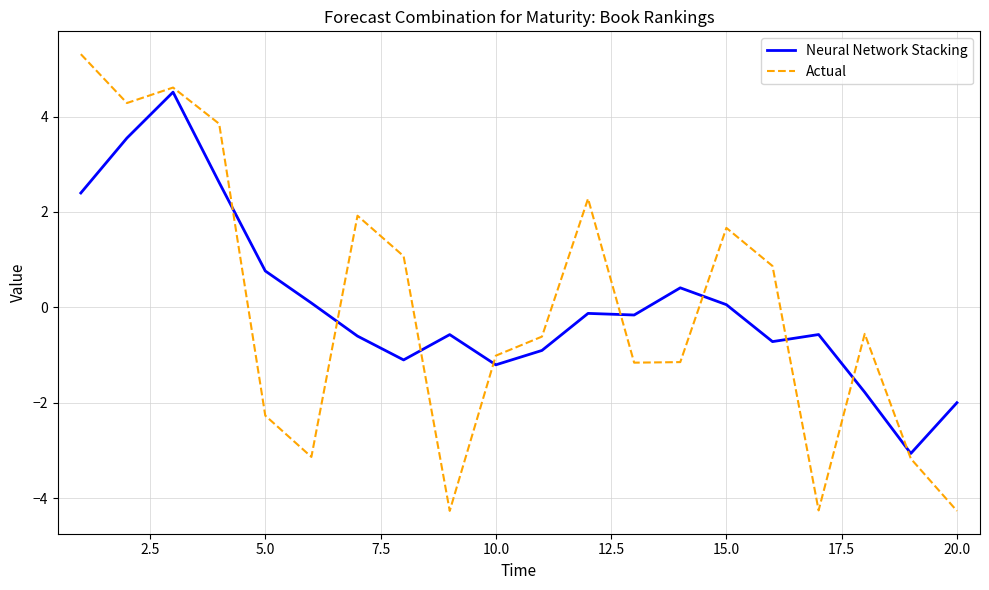

What is the highest value of the Actual series?

5.3